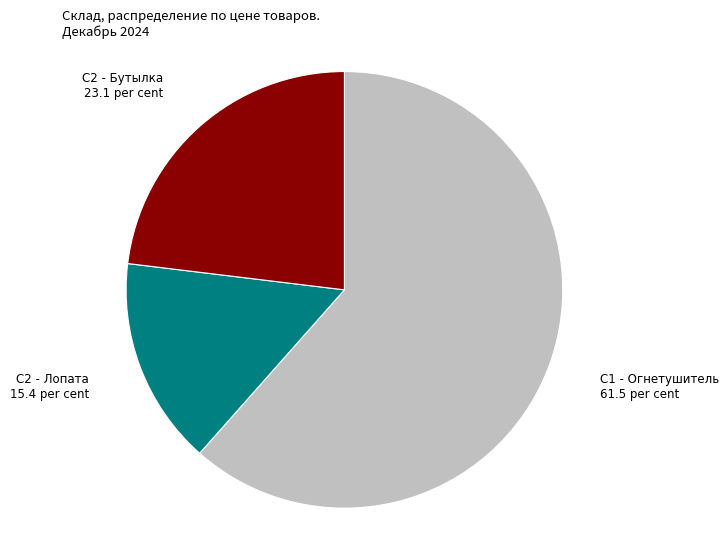

Is there a majority slice in this chart?

Yes